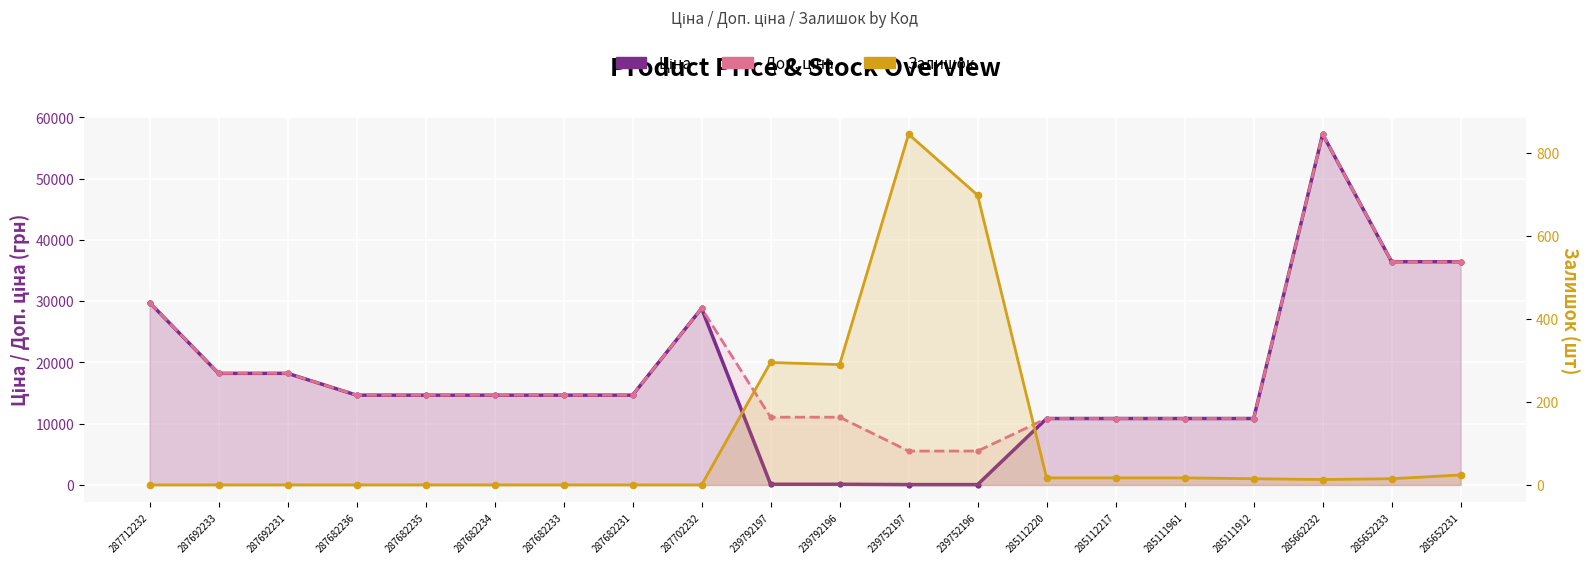

In Ціна, how many points are higher than both neighbors (excluding endpoints)?

2